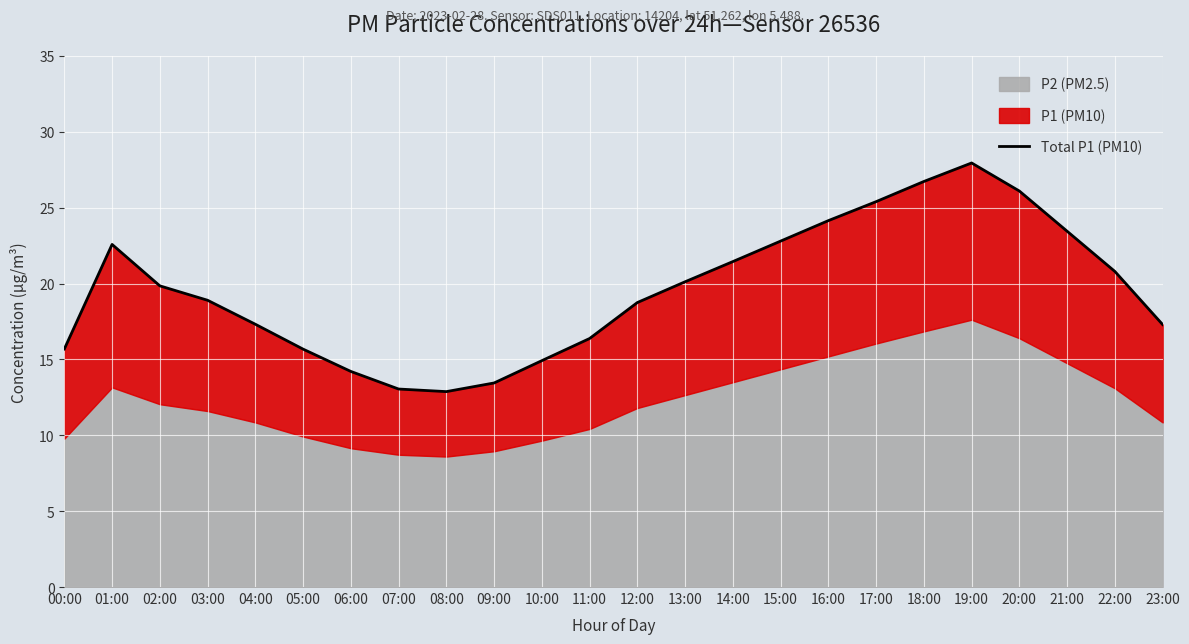

What is the difference between the maximum and second lowest values?

14.9